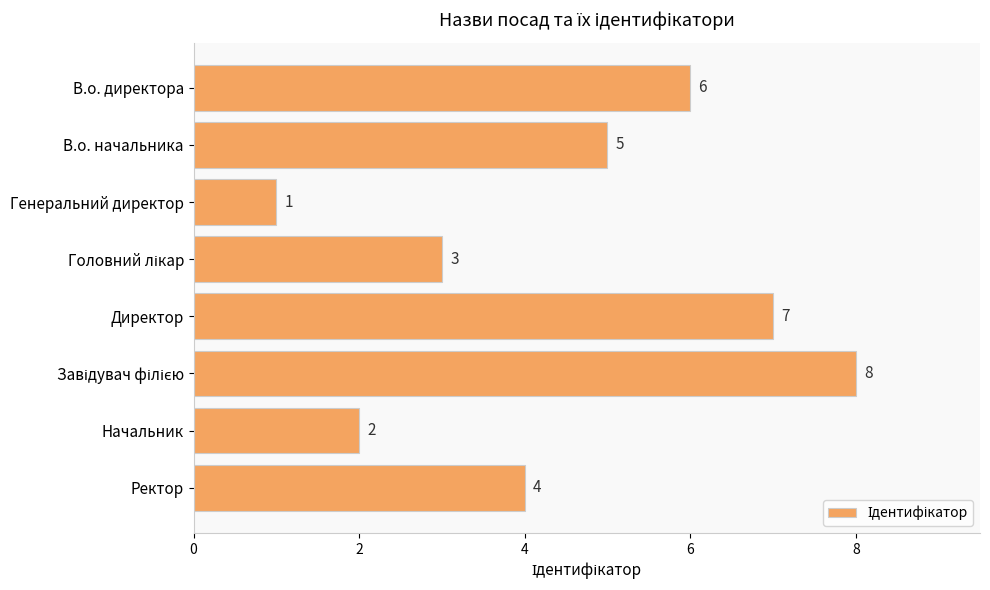

Which has a higher value, Ректор or Генеральний директор?

Ректор